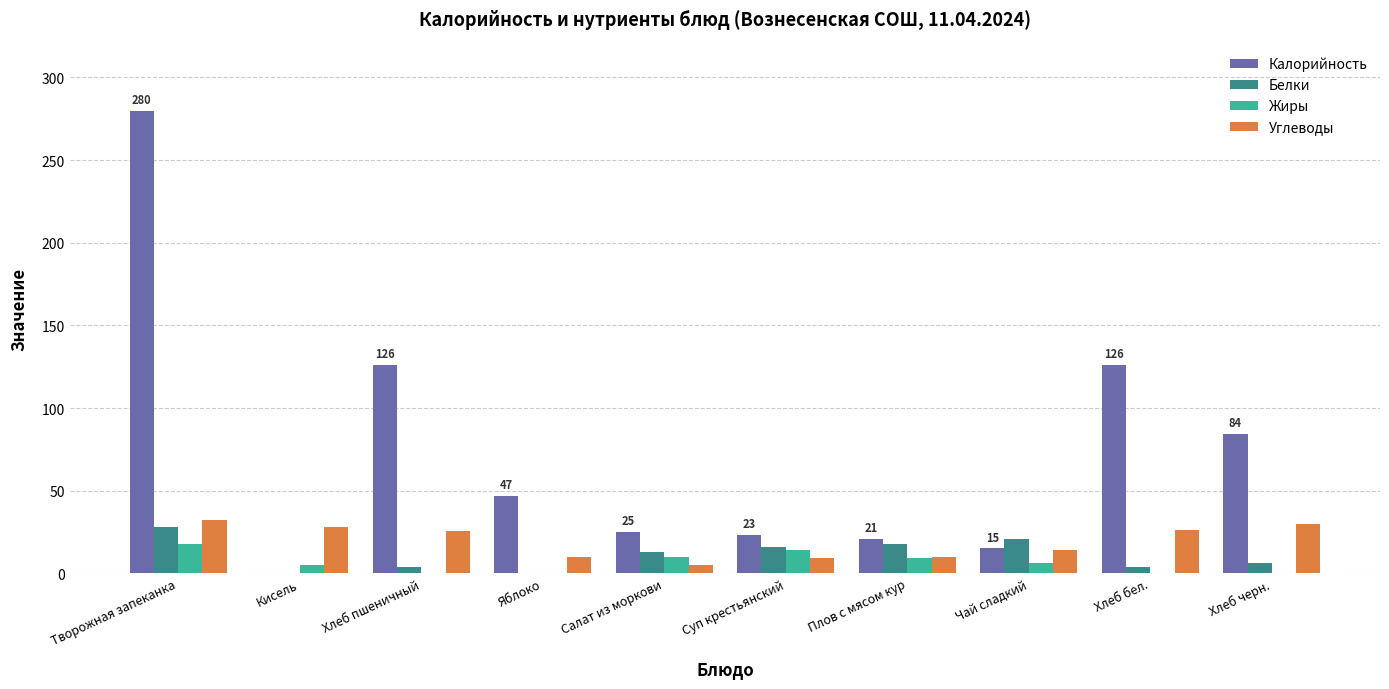

The value of Белки at Кисель is -10.9. True or false?

False